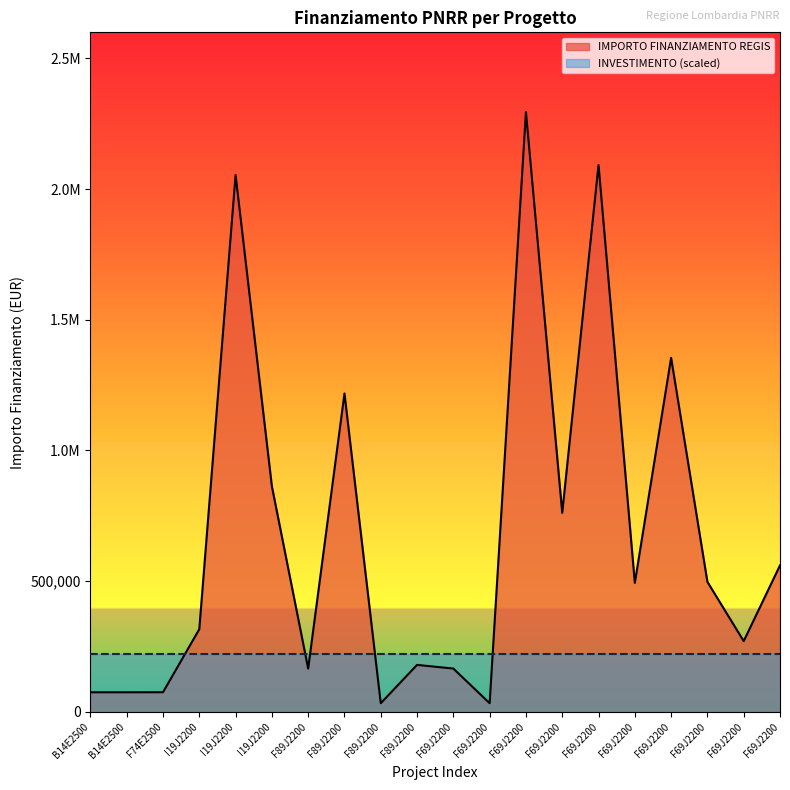

How many points are higher than both their immediate neighbors (excluding endpoints)?

6